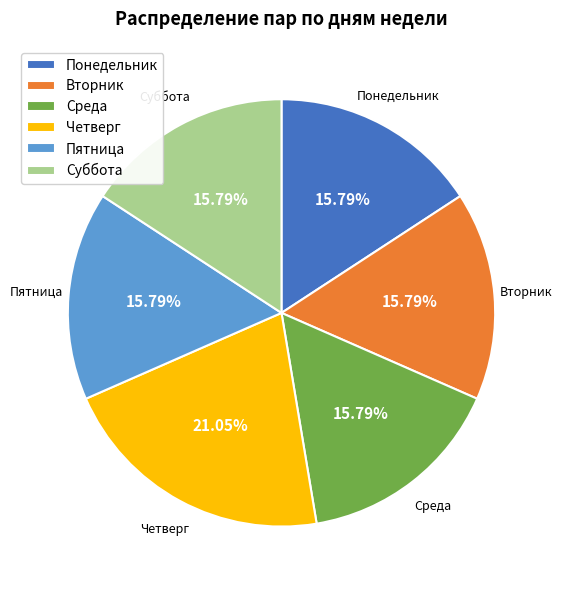

Count the number of slices in the pie.

6